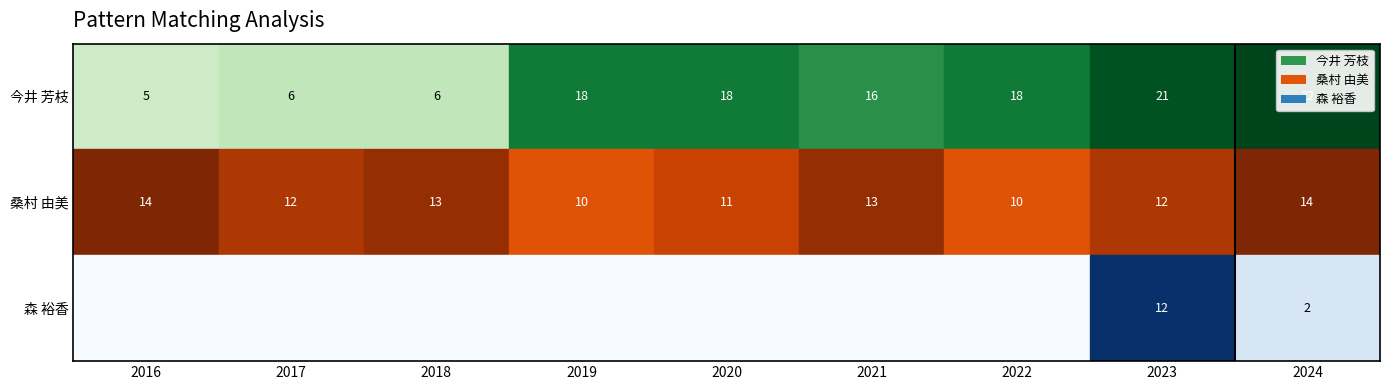

The 桑村 由美 series shows 4 at 2022. True or false?

False